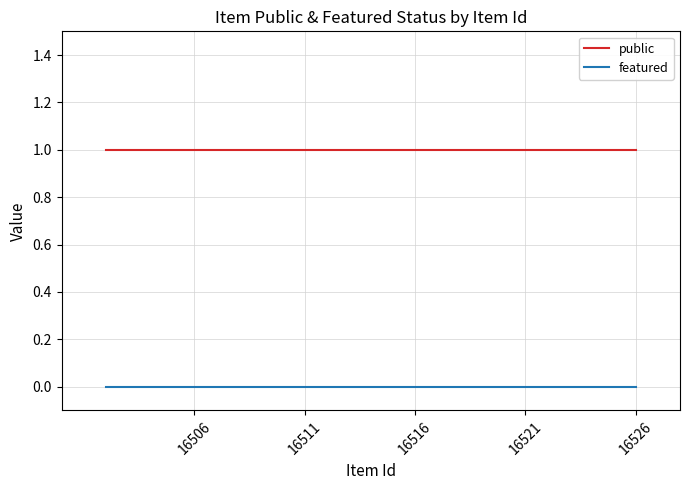

What is the value of the public point at the 19th from the left?

1